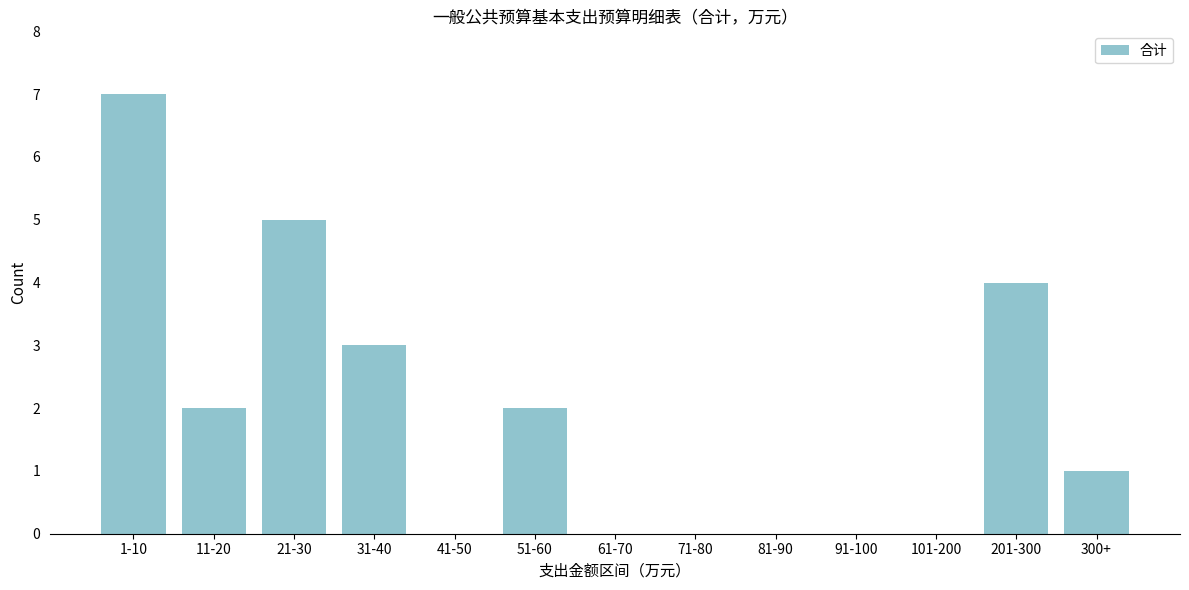

Reading left to right, what are all the values shown in this chart?

1-10=7	11-20=2	21-30=5	31-40=3	41-50=0	51-60=2	61-70=0	71-80=0	81-90=0	91-100=0	101-200=0	201-300=4	300+=1